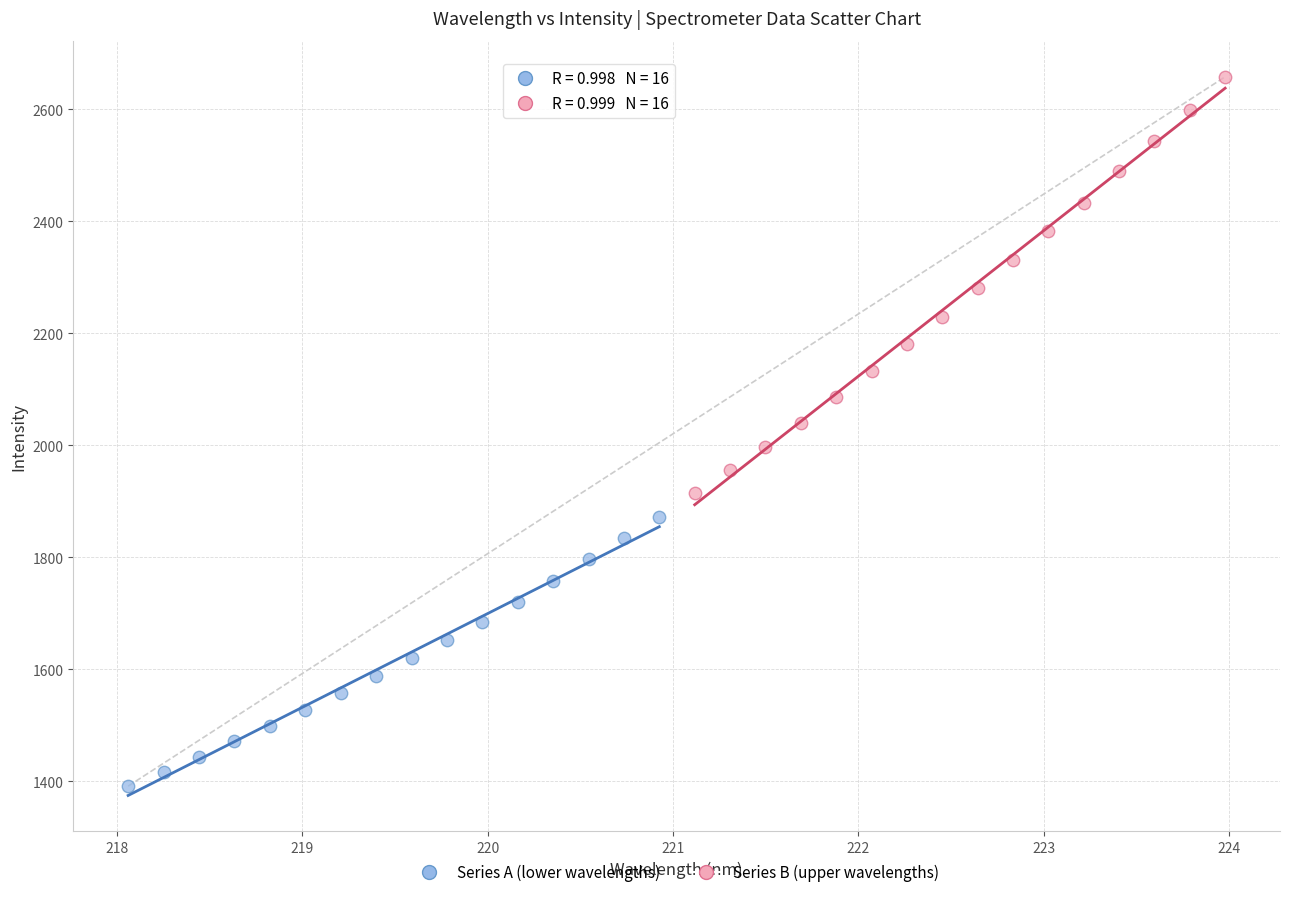

Which series has the largest Y range (max minus min)?

Series B (upper wavelengths)